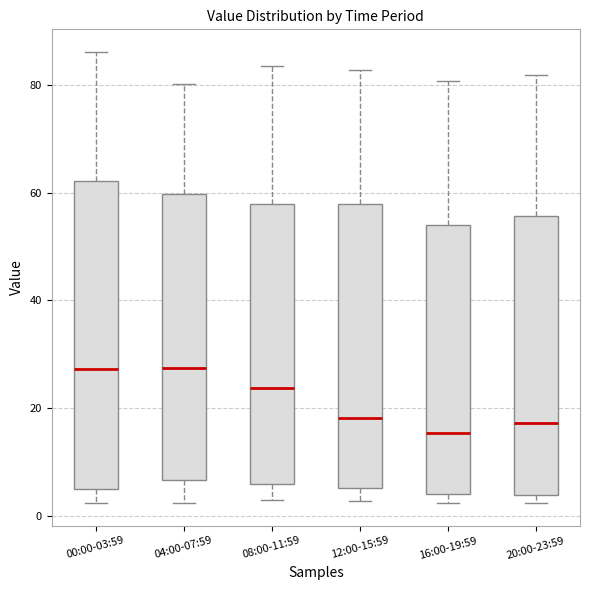

Where does the upper whisker of the box for 04:00-07:59 end on the y-axis? The values are not printed on the chart, so give them approximately, as read against the axis.

80